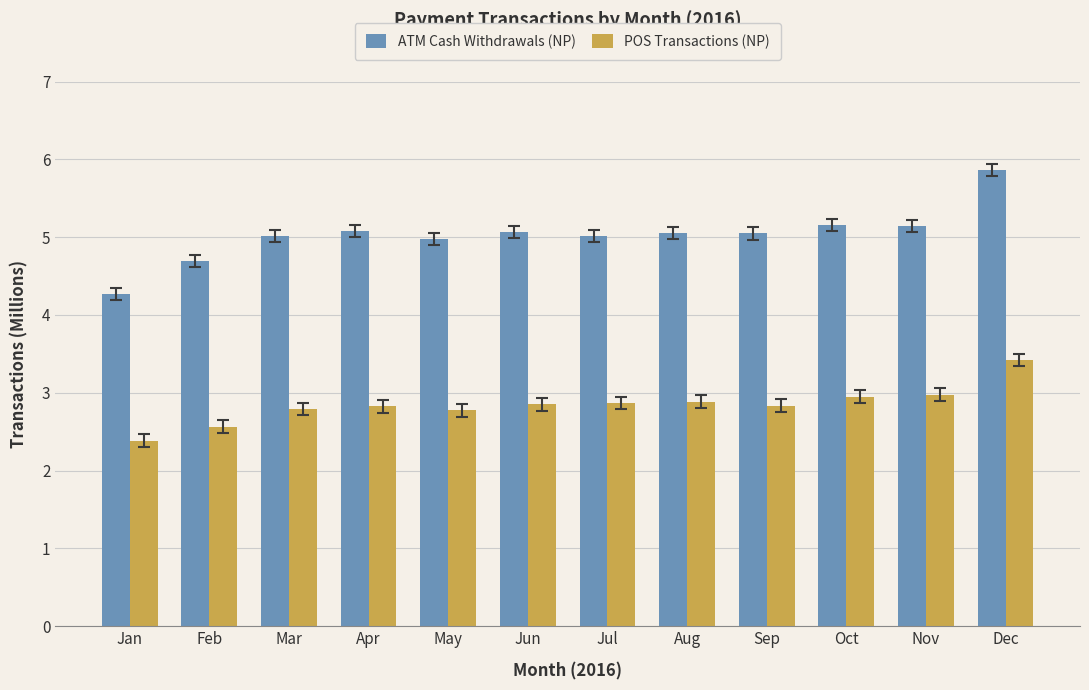

Where is POS Transactions (NP) nearest to the value 2?

Jan